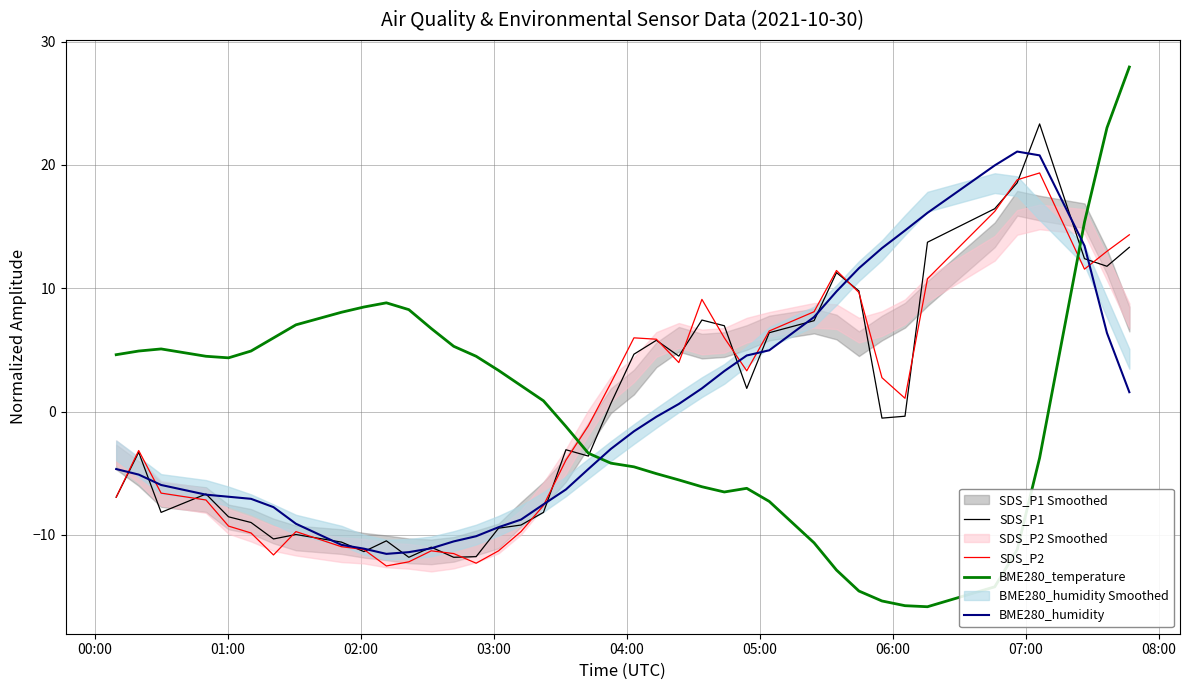

What is the minimum value for SDS_P1?

-11.8